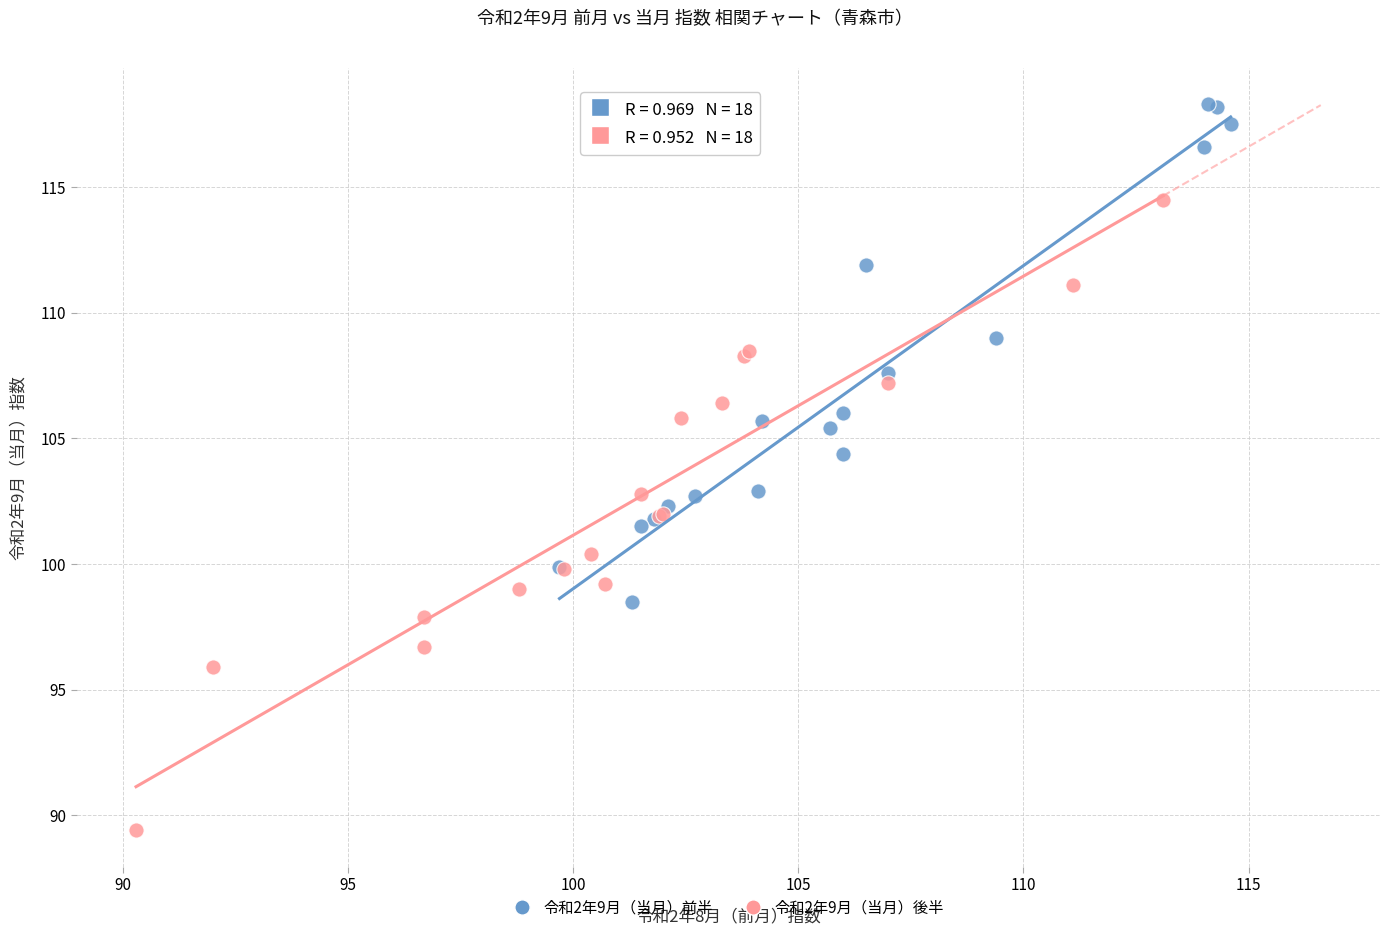

What are all the series names shown in the legend?

令和2年9月（当月）前半, 令和2年9月（当月）後半